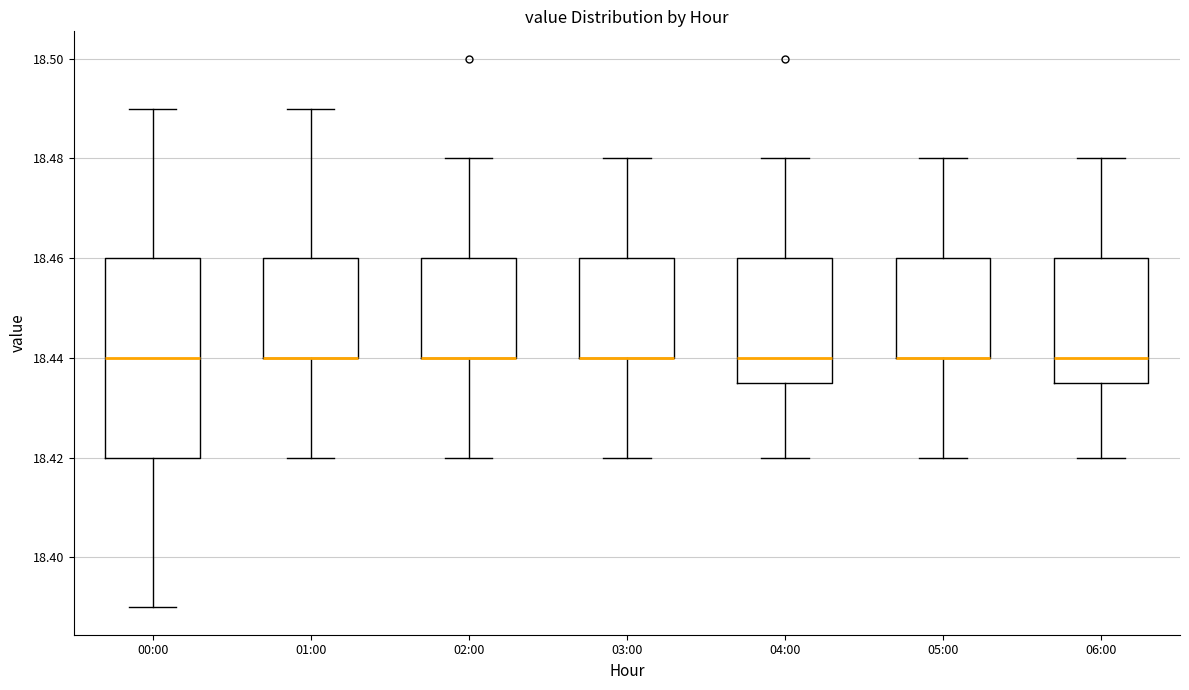

Reading left to right, transcribe this box plot: for each box, give where its median line is, the range the box spans, and where its two whiskers end, as read against the y-axis. The values are not printed on the chart, so give them approximately, as read against the axis.

00:00: median 18.440, box 18.420 to 18.460, whiskers 18.390 to 18.490
01:00: median 18.440 (drawn on the box's lower edge), box 18.440 to 18.460, whiskers 18.420 to 18.490
02:00: median 18.440 (drawn on the box's lower edge), box 18.440 to 18.460, whiskers 18.420 to 18.480
03:00: median 18.440 (drawn on the box's lower edge), box 18.440 to 18.460, whiskers 18.420 to 18.480
04:00: median 18.440, box 18.436 to 18.460, whiskers 18.420 to 18.480
05:00: median 18.440 (drawn on the box's lower edge), box 18.440 to 18.460, whiskers 18.420 to 18.480
06:00: median 18.440, box 18.436 to 18.460, whiskers 18.420 to 18.480